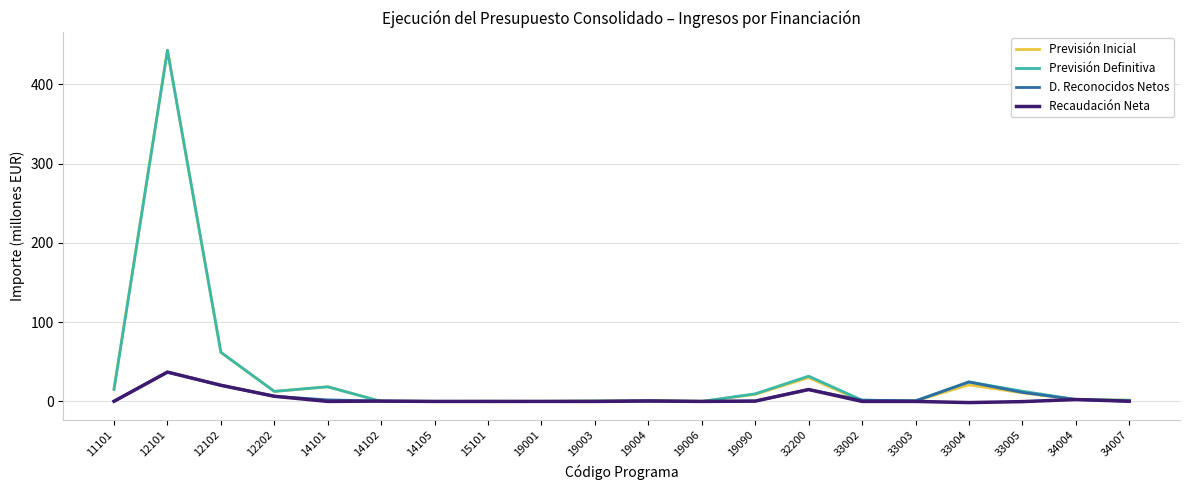

Where do Previsión Definitiva and Recaudación Neta first cross each other?

14101 and 14102